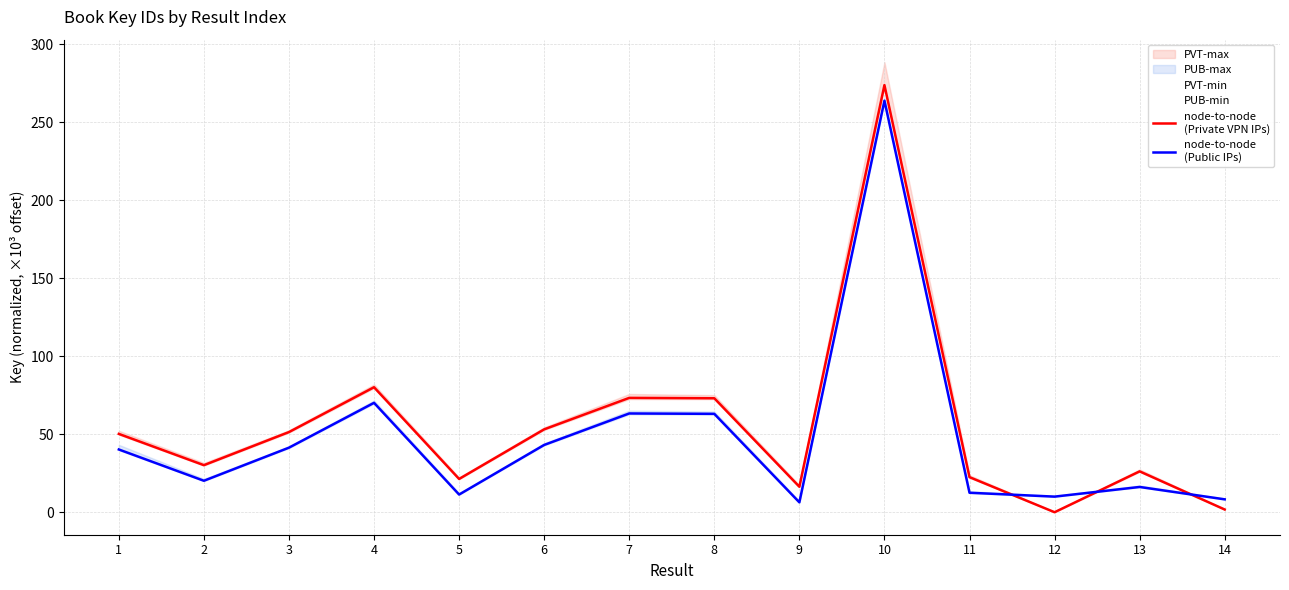

At 5, list the series in order from smallest to largest.

node-to-node
(Public IPs), node-to-node
(Private VPN IPs)